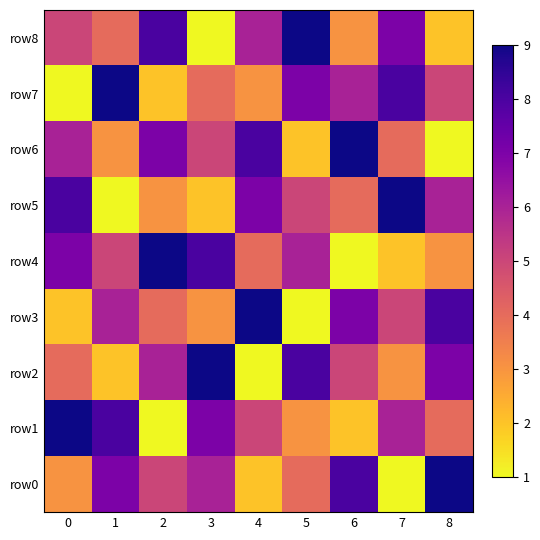

What is the difference between the highest and lowest values at 8?

8